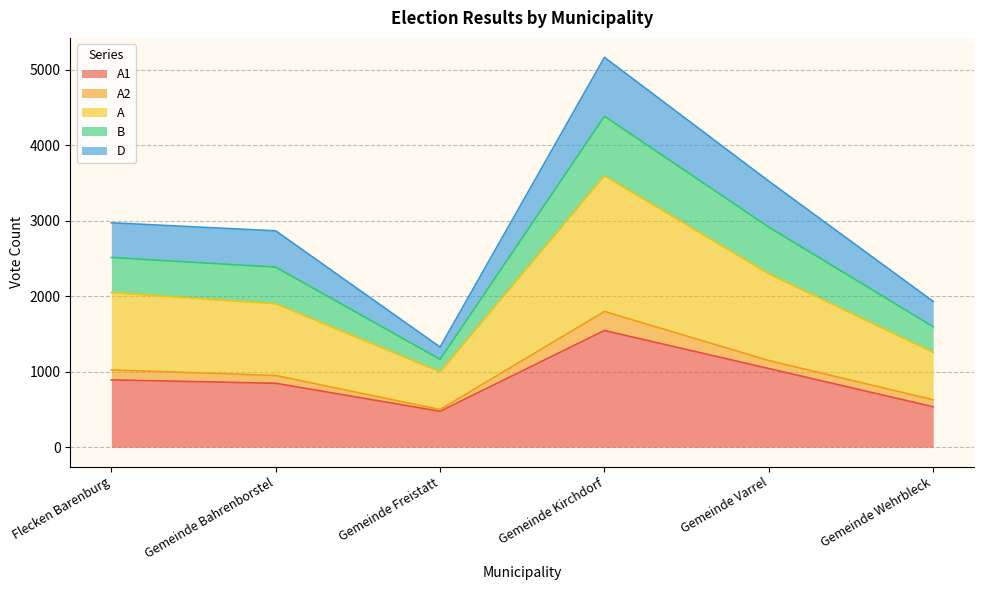

Which label corresponds to the smallest value in the chart?

Gemeinde Freistatt